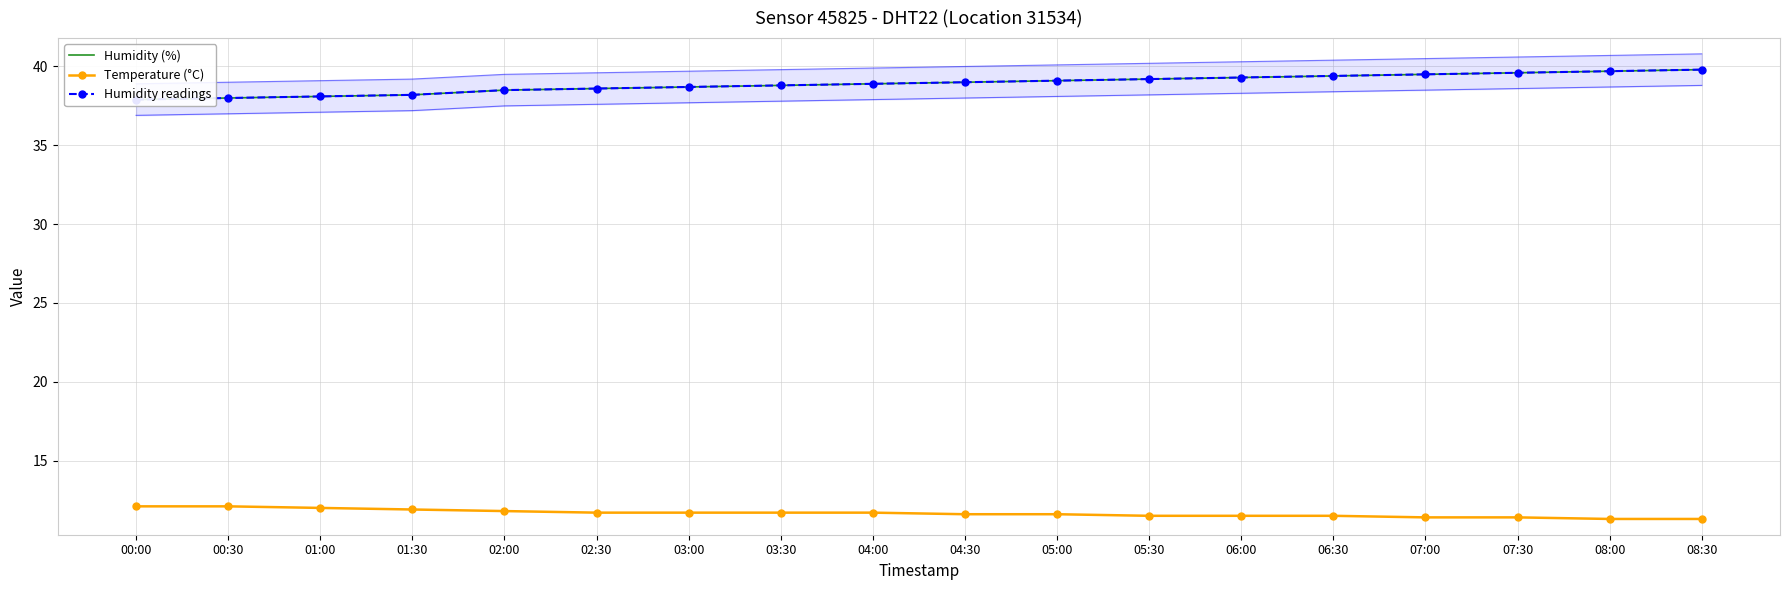

Reading left to right, extract all data points from this chart.

Humidity (%): 00:00=37.9	00:30=38.0	01:00=38.1	01:30=38.2	02:00=38.5	02:30=38.6	03:00=38.7	03:30=38.8	04:00=38.9	04:30=39.0	05:00=39.1	05:30=39.2	06:00=39.3	06:30=39.4	07:00=39.5	07:30=39.6	08:00=39.7	08:30=39.8
Temperature (°C): 00:00=12.1	00:30=12.1	01:00=12.0	01:30=11.9	02:00=11.8	02:30=11.7	03:00=11.7	03:30=11.7	04:00=11.7	04:30=11.6	05:00=11.6	05:30=11.5	06:00=11.5	06:30=11.5	07:00=11.4	07:30=11.4	08:00=11.3	08:30=11.3
Humidity readings: 00:00=37.9	00:30=38.0	01:00=38.1	01:30=38.2	02:00=38.5	02:30=38.6	03:00=38.7	03:30=38.8	04:00=38.9	04:30=39.0	05:00=39.1	05:30=39.2	06:00=39.3	06:30=39.4	07:00=39.5	07:30=39.6	08:00=39.7	08:30=39.8